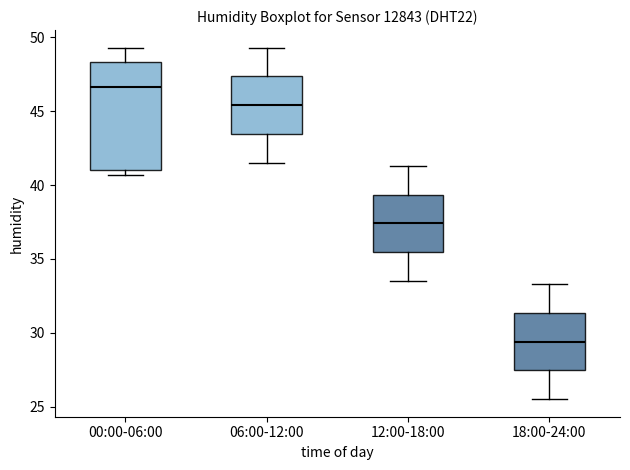

Reading left to right, transcribe this box plot: for each box, give where its median line is, the range the box spans, and where its two whiskers end, as read against the y-axis. The values are not printed on the chart, so give them approximately, as read against the axis.

00:00-06:00: median 46.5, box 41.0 to 48.5, whiskers 40.5 to 49.5
06:00-12:00: median 45.5, box 43.5 to 47.5, whiskers 41.5 to 49.5
12:00-18:00: median 37.5, box 35.5 to 39.5, whiskers 33.5 to 41.5
18:00-24:00: median 29.5, box 27.5 to 31.5, whiskers 25.5 to 33.5